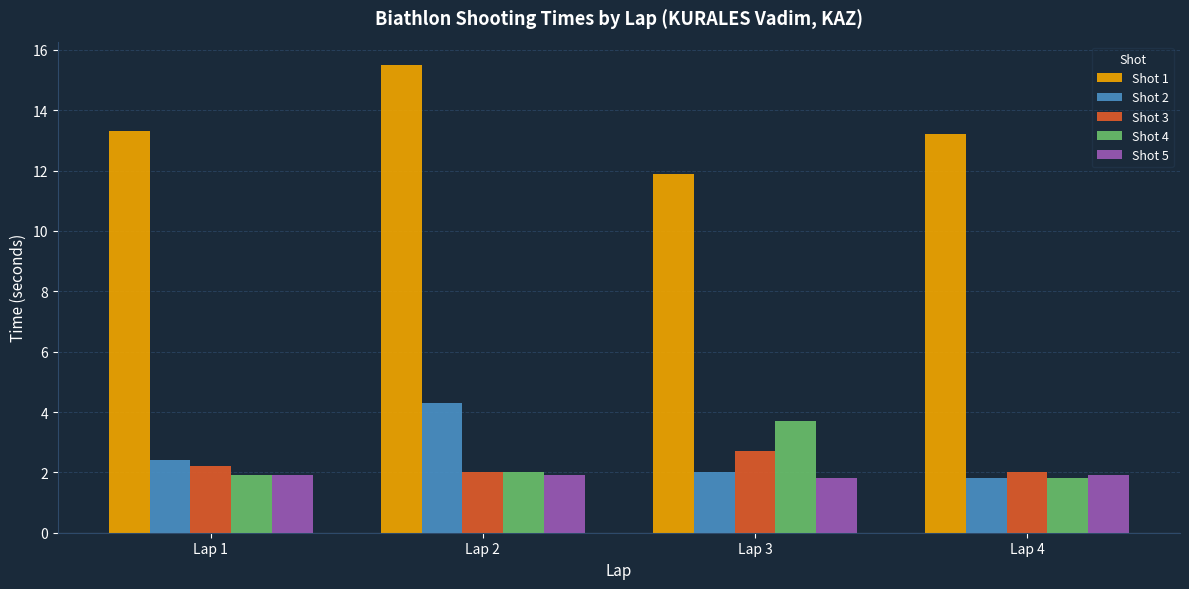

What is the minimum value for Shot 5?

1.8